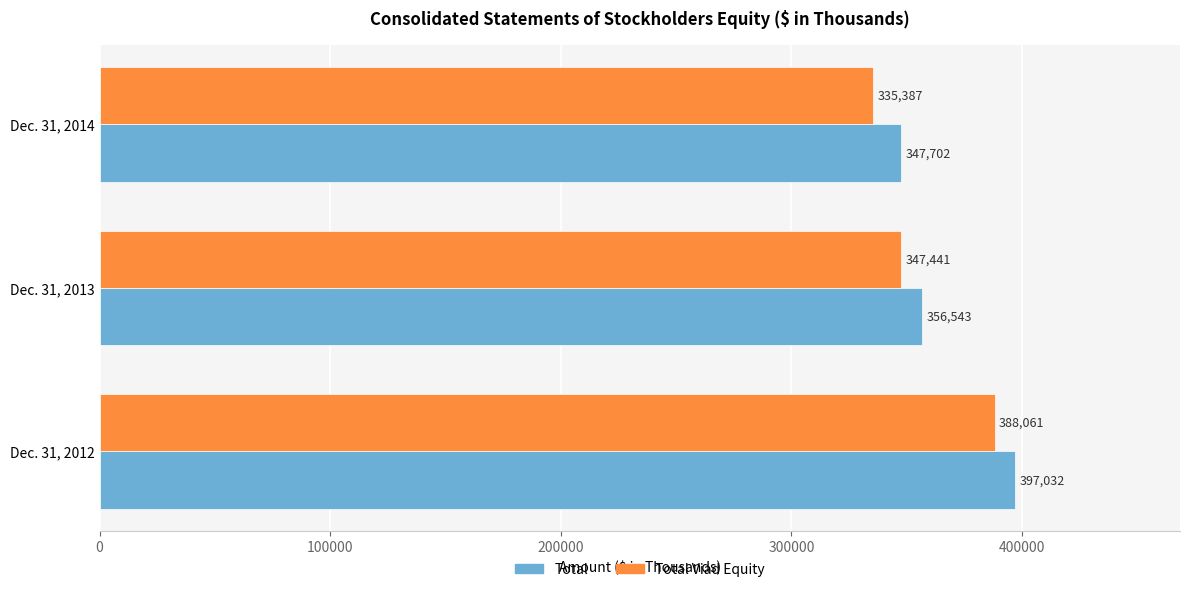

How many series are shown in this chart?

2